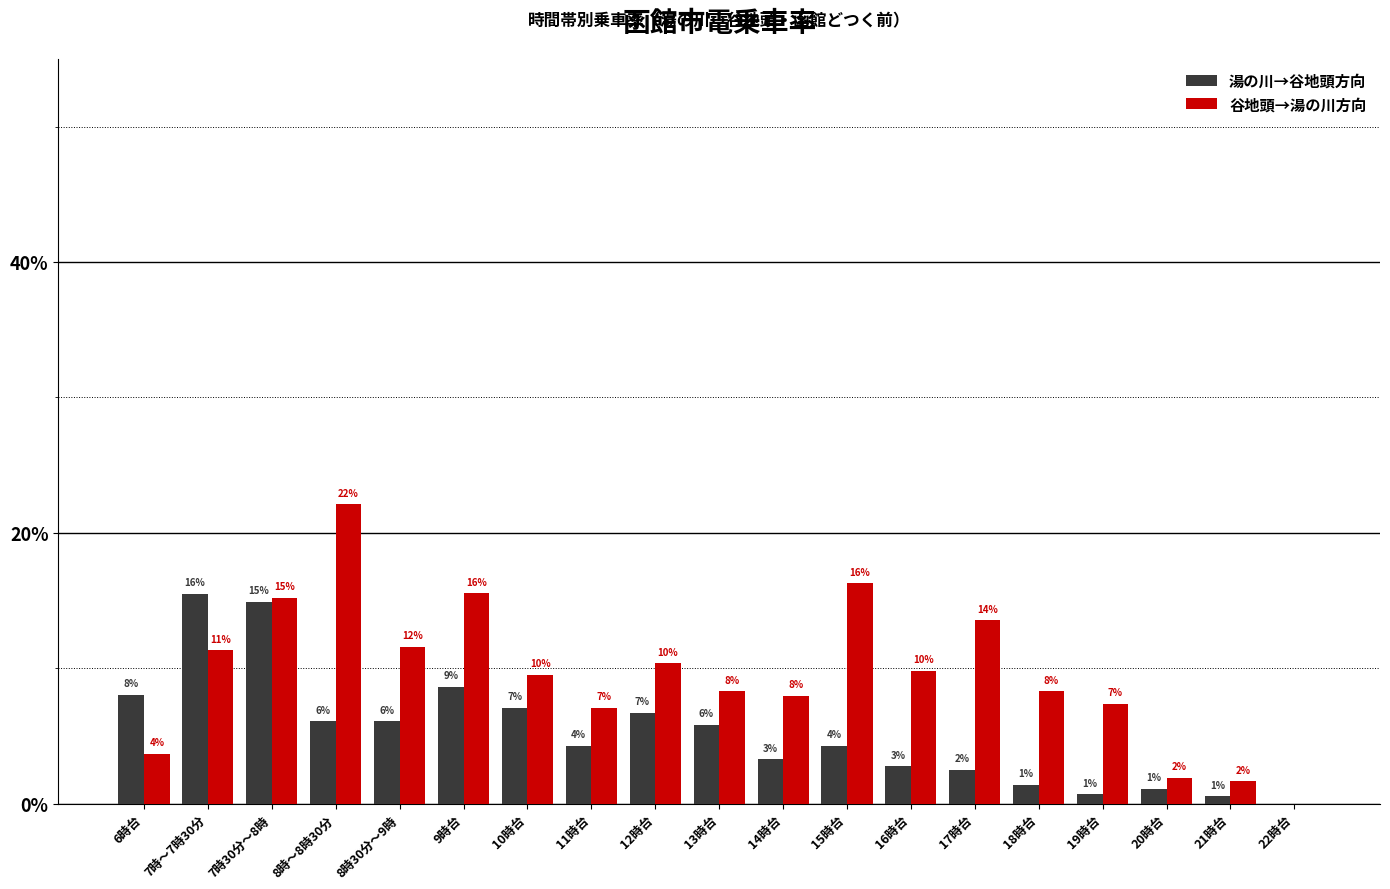

Rank the series at 13時台 from highest to lowest value.

谷地頭→湯の川方向, 湯の川→谷地頭方向